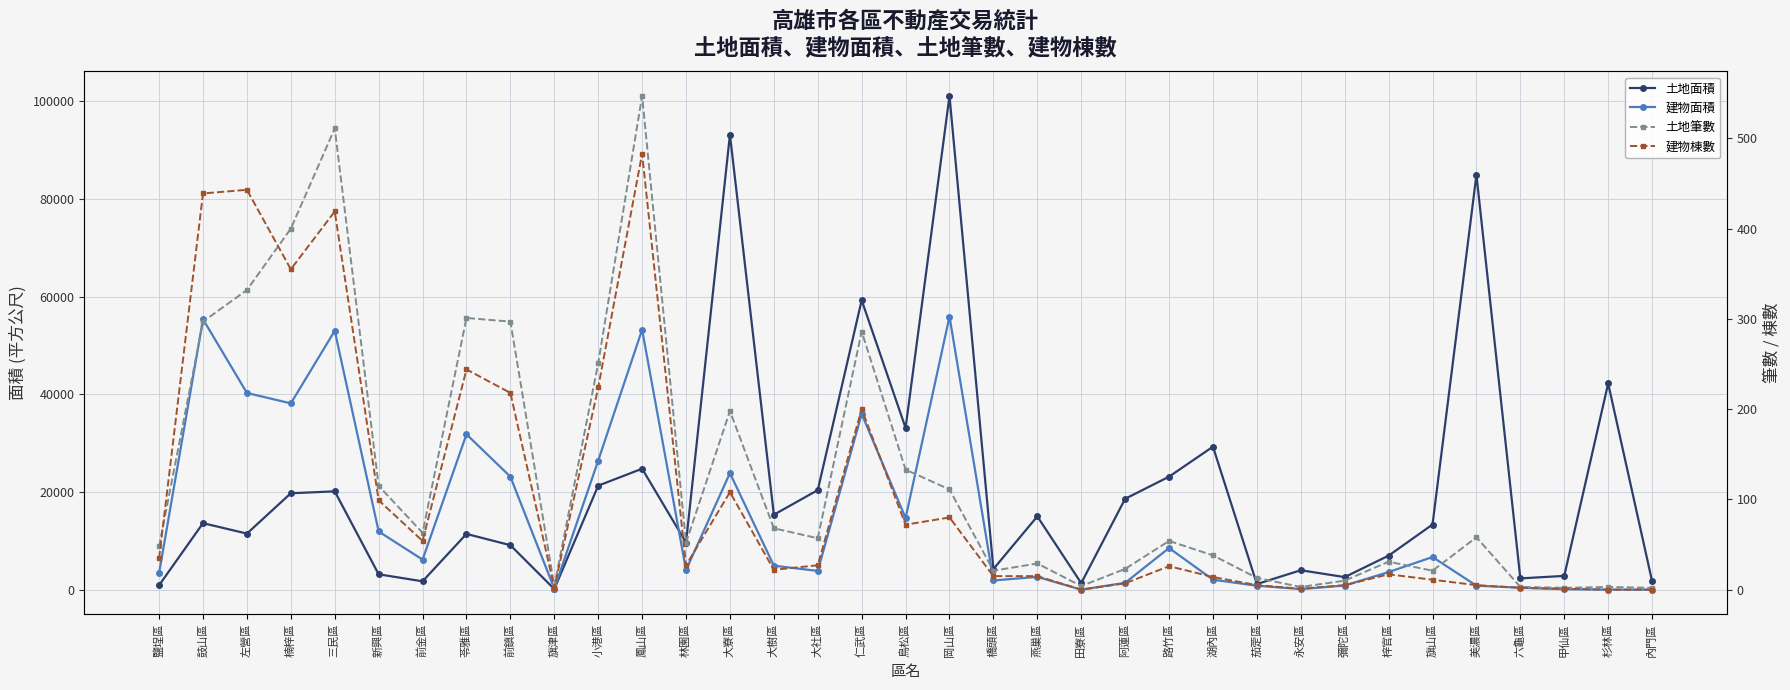

What is the sum of the 土地筆數 values at 苓雅區 and 前鎮區?

598.0